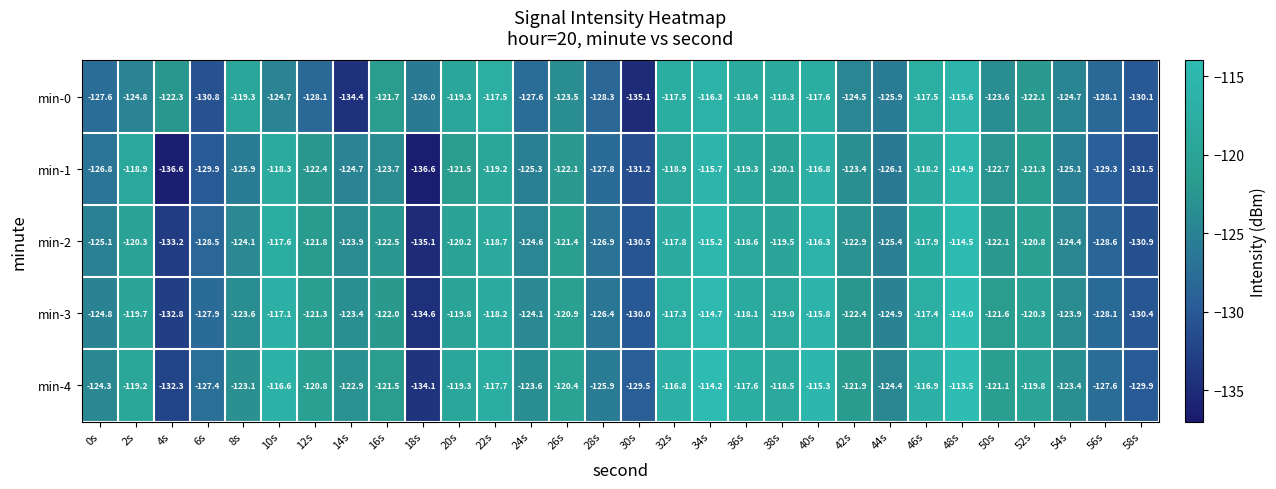

The min-2 series shows -130.9 at 58s. True or false?

True